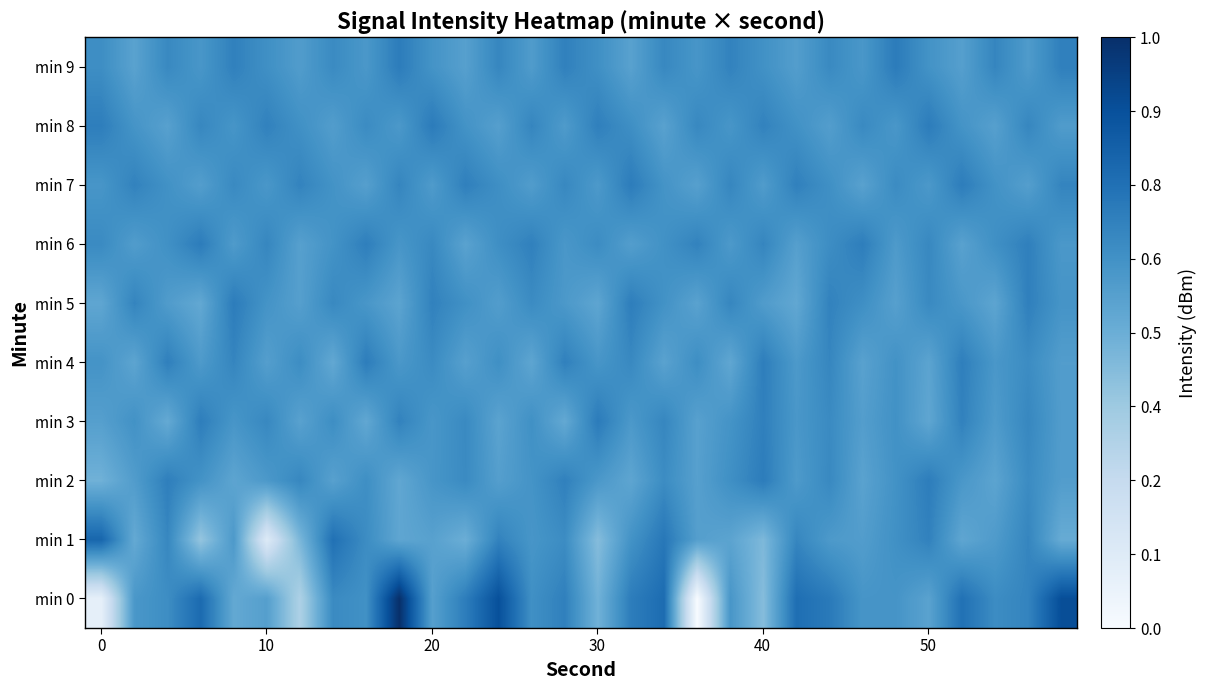

At how many categories does at least one series exceed 0?

30